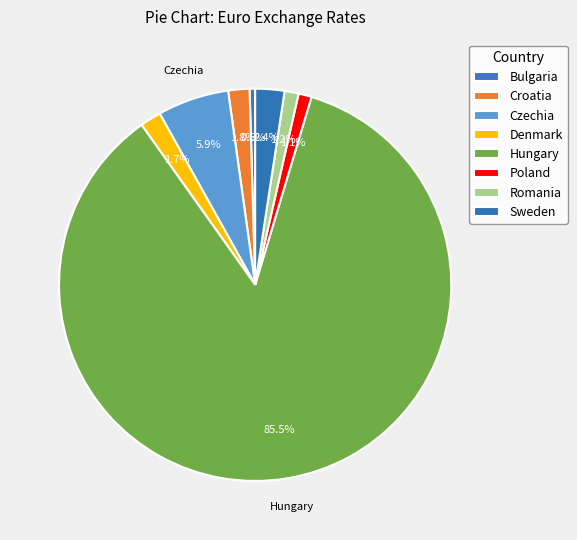

How many slices are in this pie chart?

8